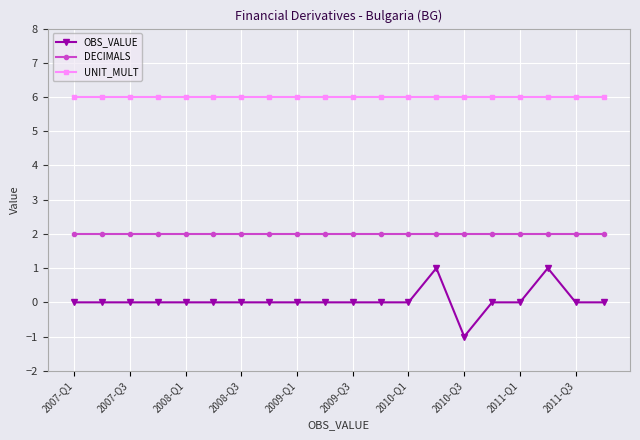

How many data points does each series have?

20